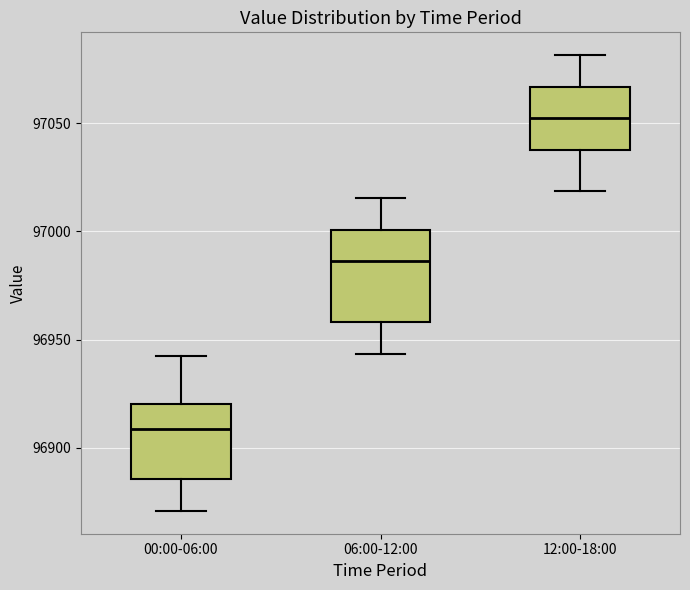

Which box has the lowest median line?

00:00-06:00